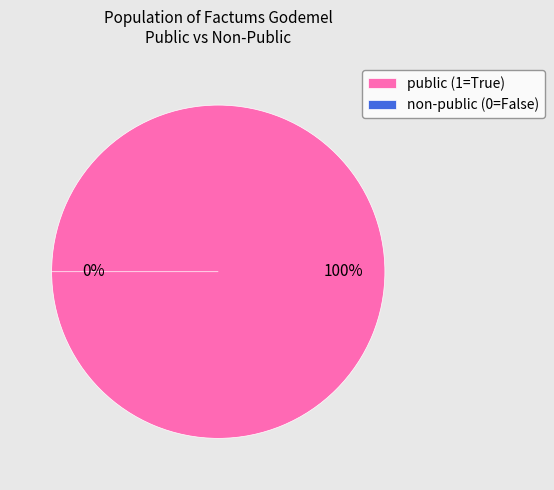

What percentage is the public slice, to the nearest percent?

100%